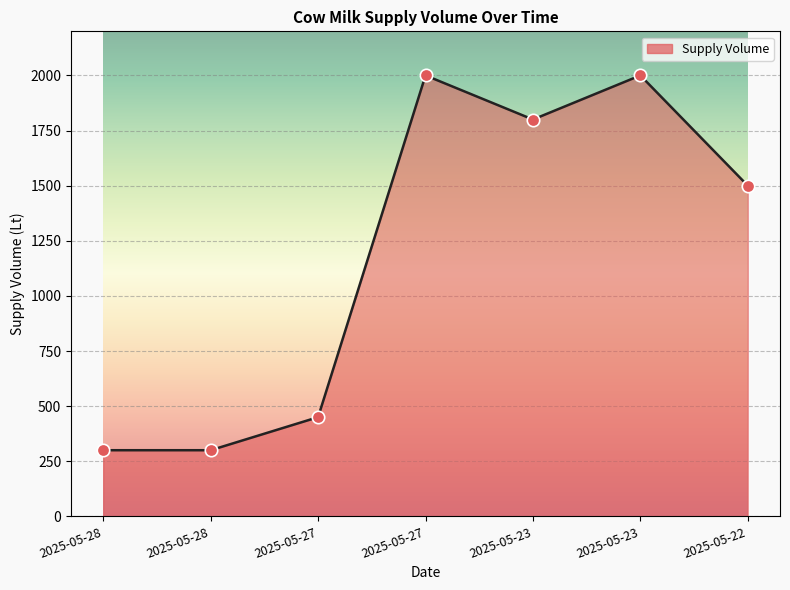

What is the change in value from 2025-05-27 to 2025-05-23?

+1550